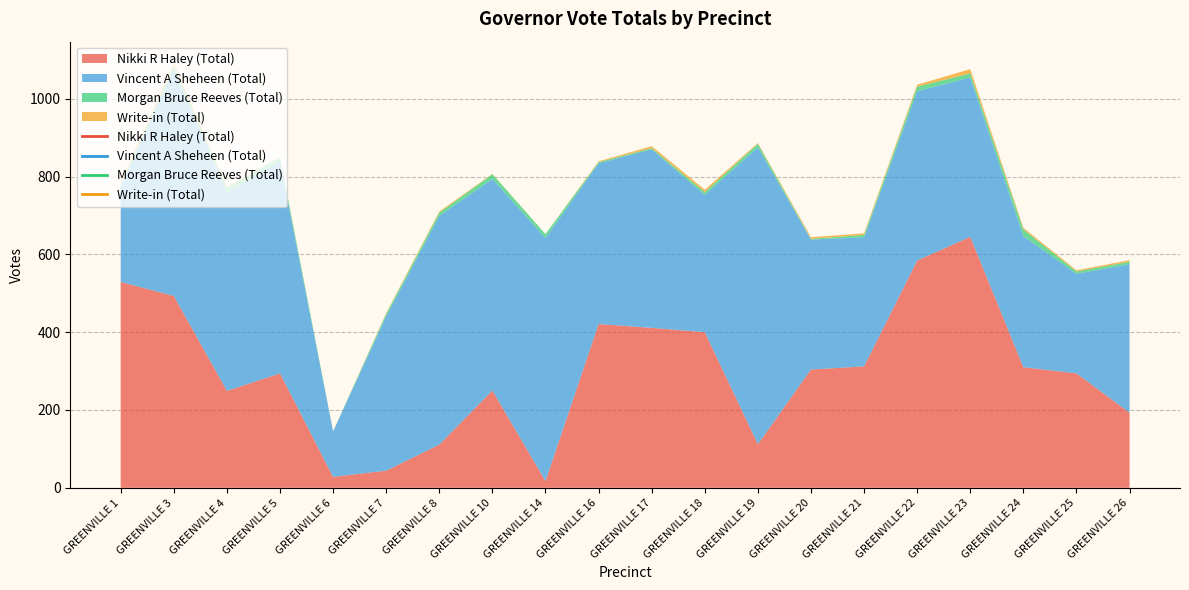

At which category is the sum across all series the highest?

GREENVILLE 3